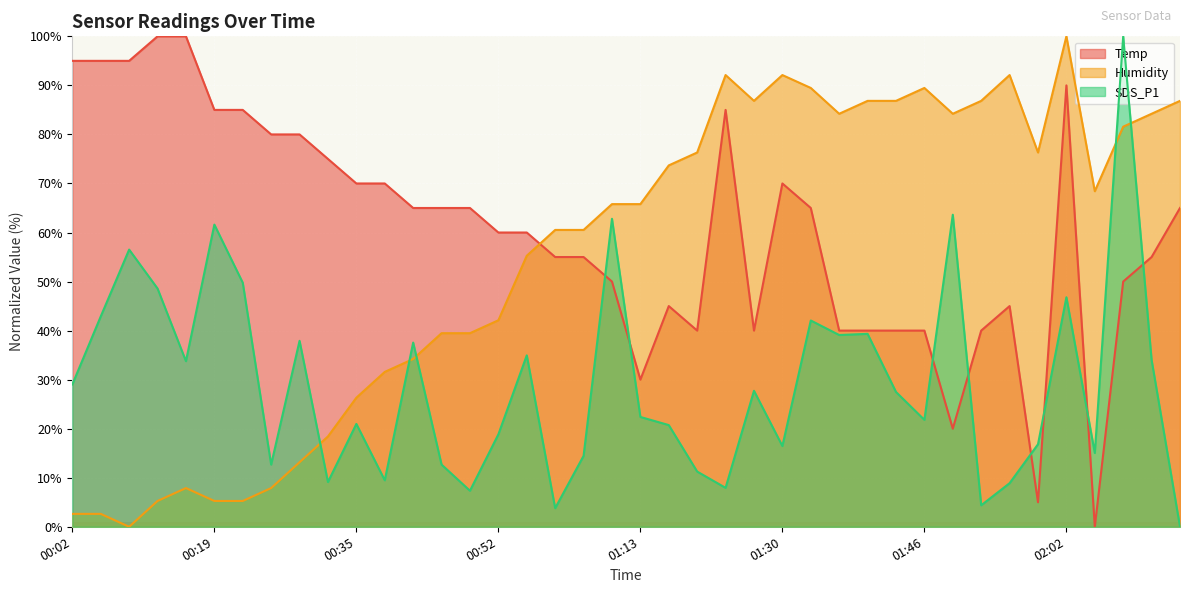

At which category is the sum across all series the highest?

02:02